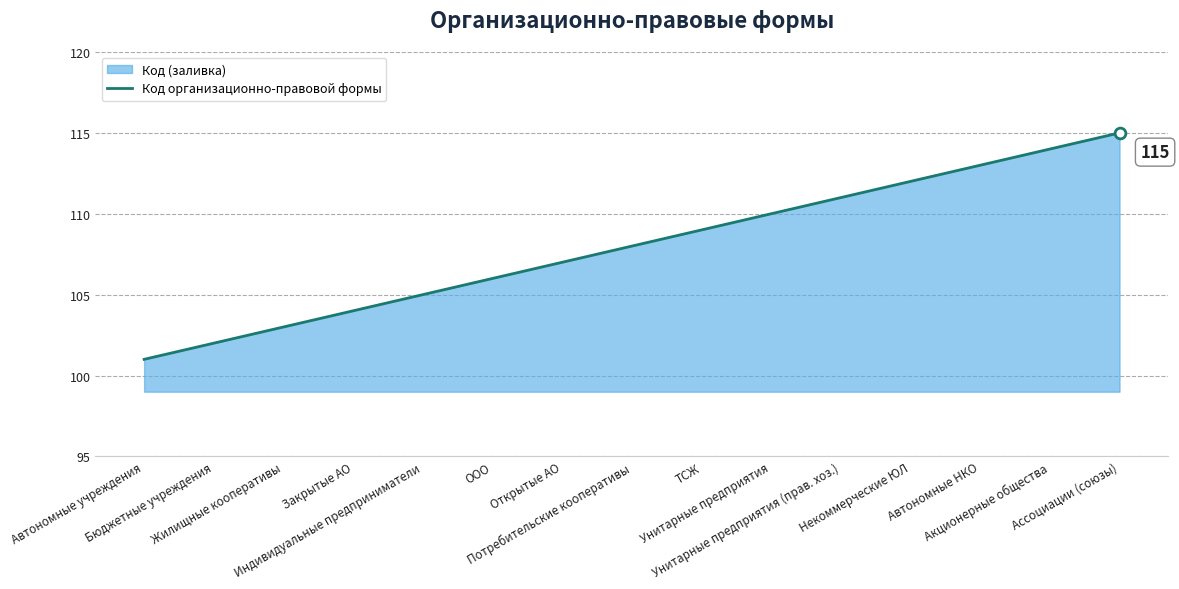

Approximately how many times larger is the value at Индивидуальные предприниматели compared to Автономные учреждения?

1.0